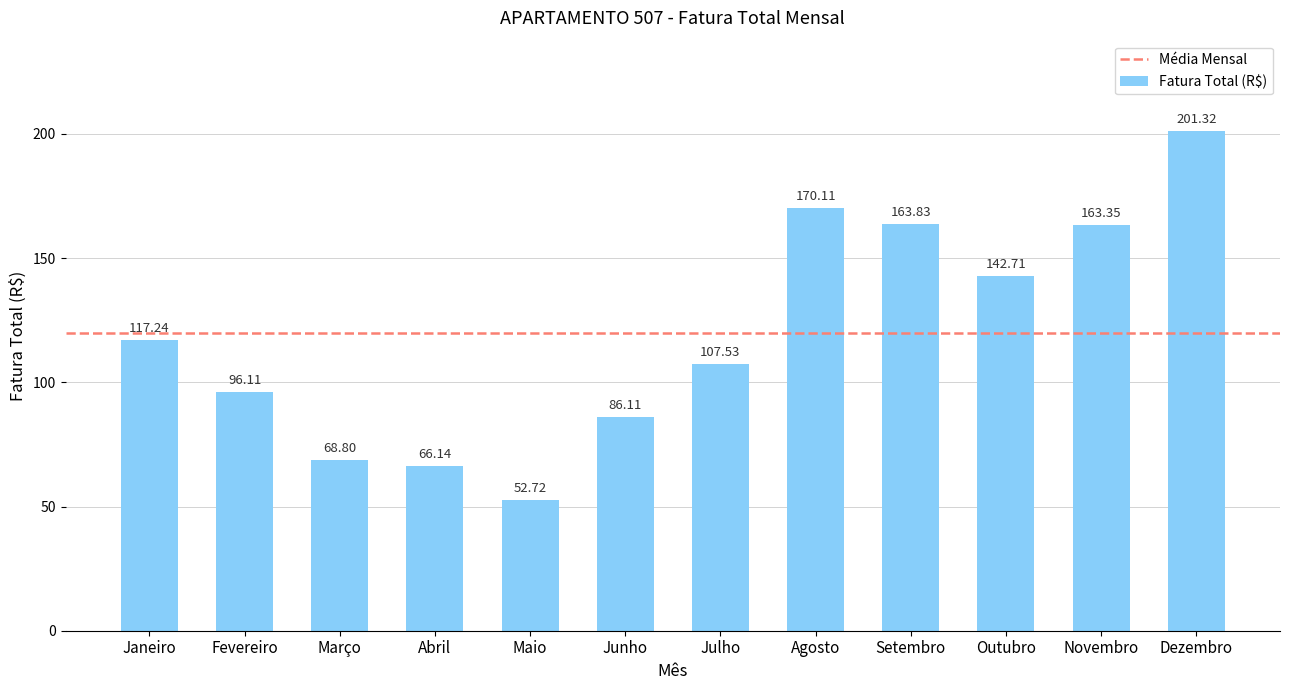

Where does the data first go above 117?

Janeiro